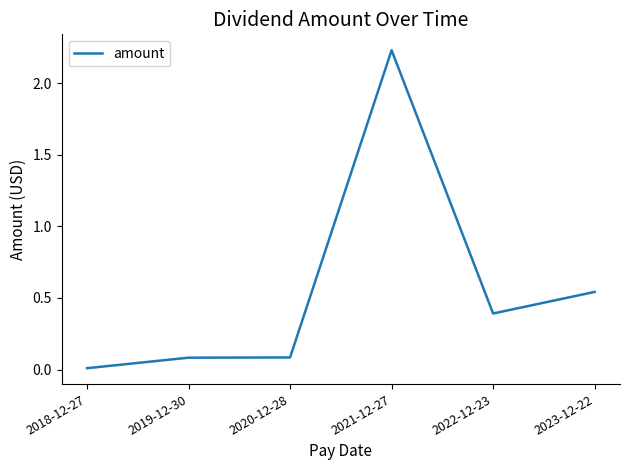

At which label is the value closest to 1?

2023-12-22